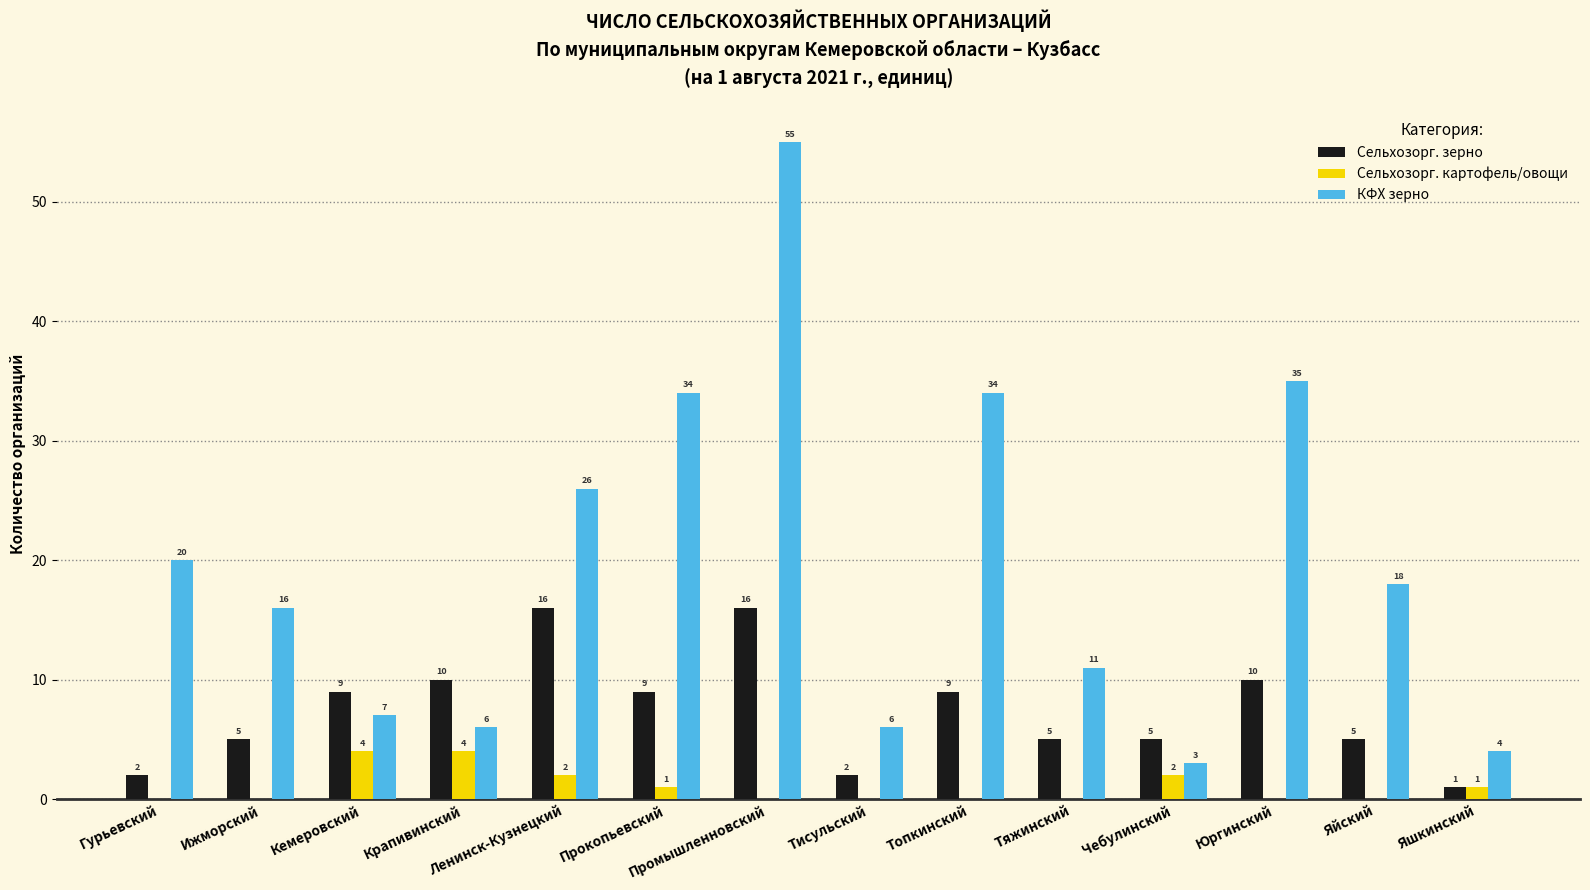

What is the sum of the КФХ зерно values at Прокопьевский and Яшкинский?

38